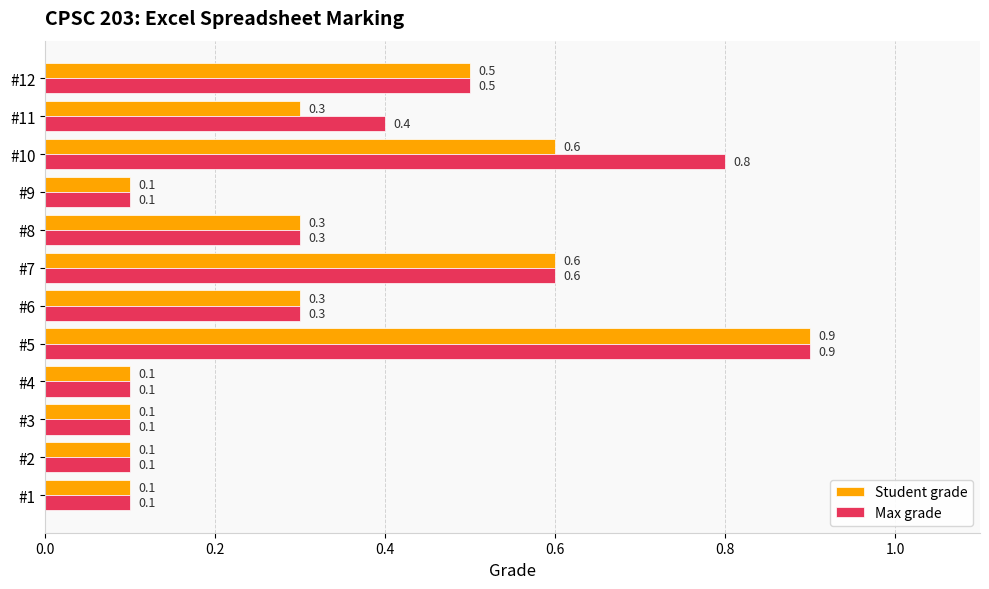

Which series has the largest total across all categories?

Max grade